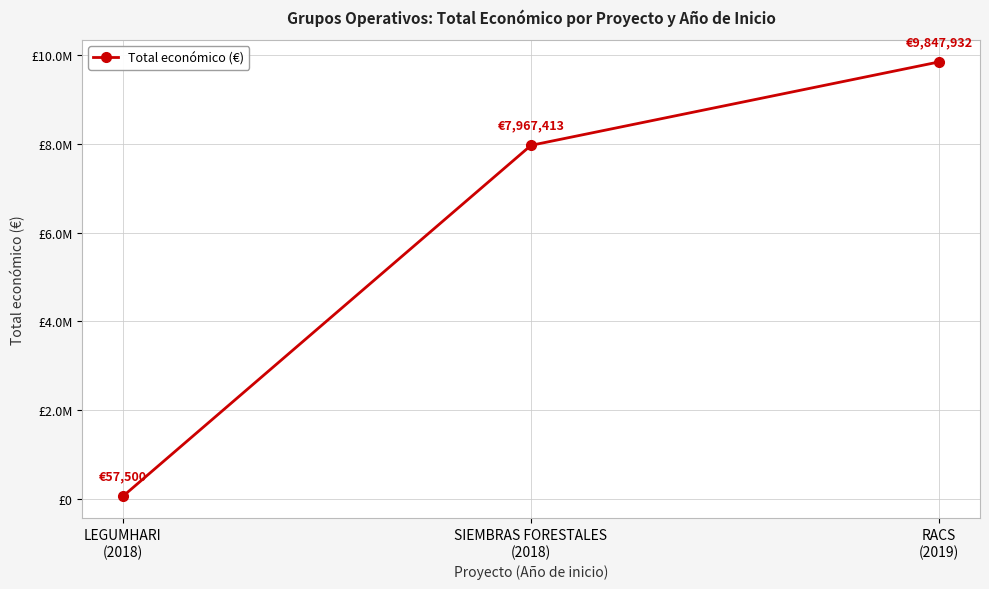

At which label is the value closest to 4952716?

SIEMBRAS FORESTALES
(2018)